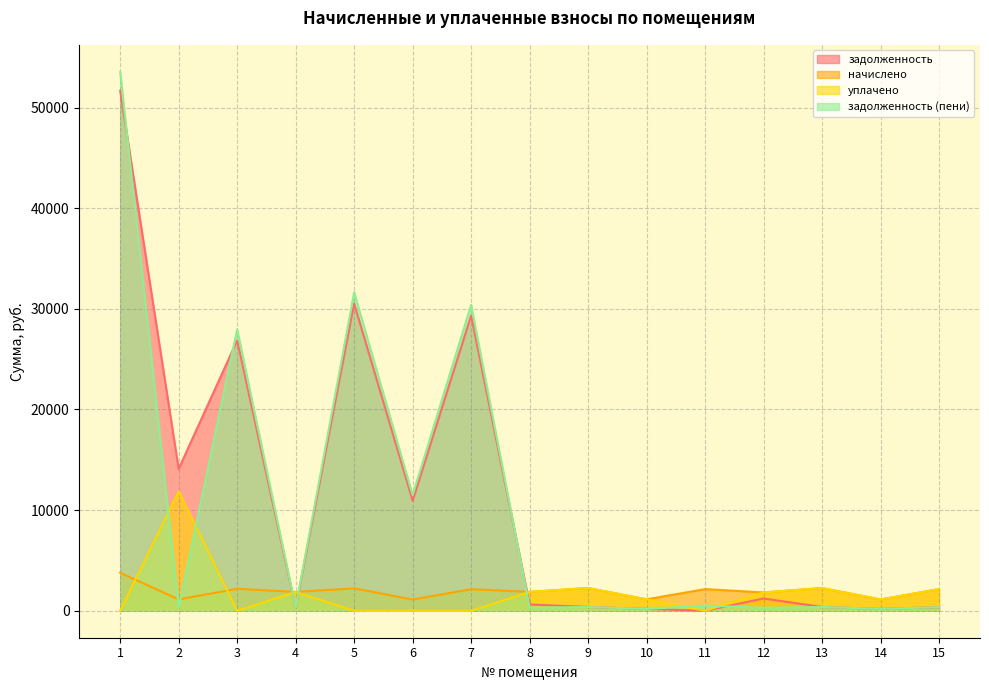

What is the spread (max minus min) of values at 11?

2152.4